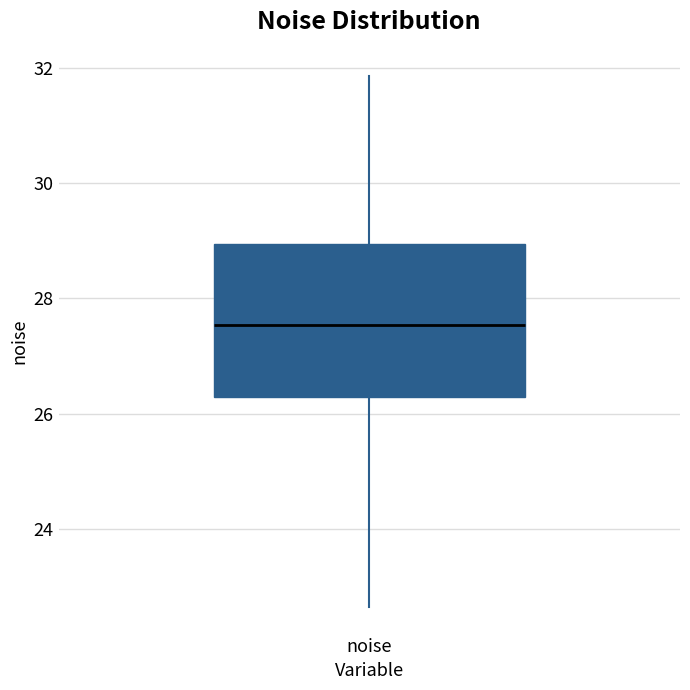

Read this box plot against the y-axis: the position of the median line, the range covered by the box, and the ends of both whiskers. The values are not printed on the chart, so give them approximately, as read against the axis.

median 27.6, box 26.2 to 29.0, whiskers 22.6 to 31.8